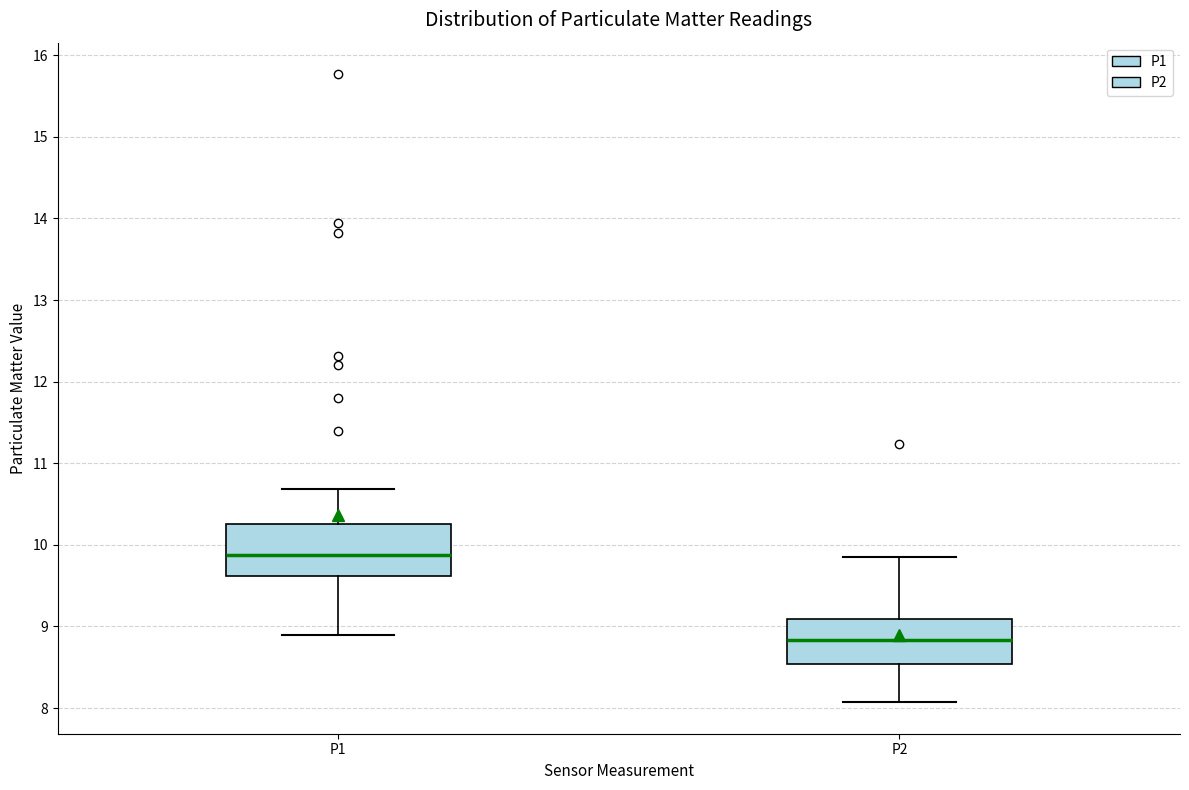

Which box has the highest median line?

P1